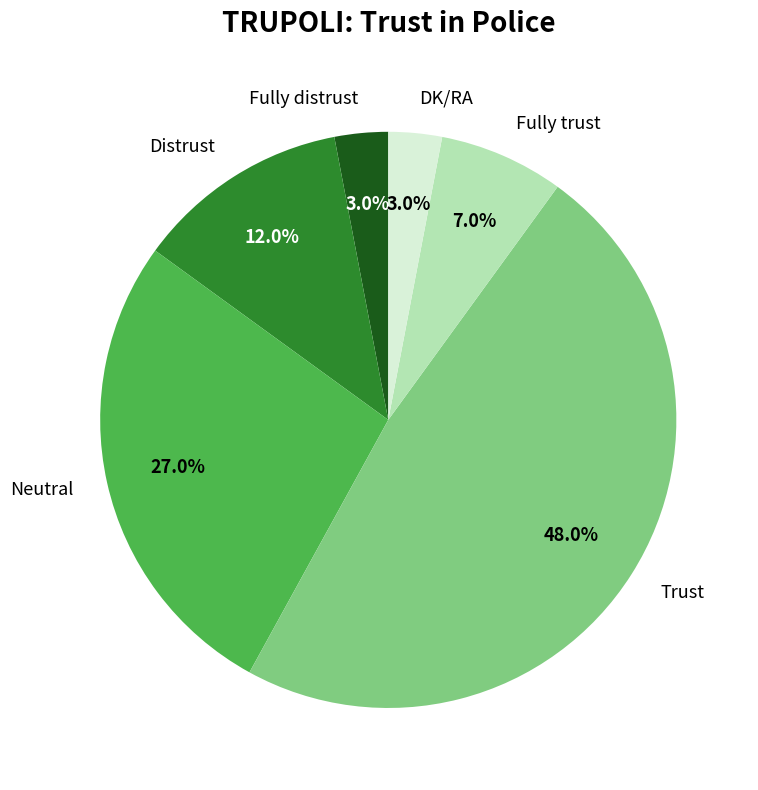

To the nearest percent, what is the difference between the largest and smallest slice percentages?

45%